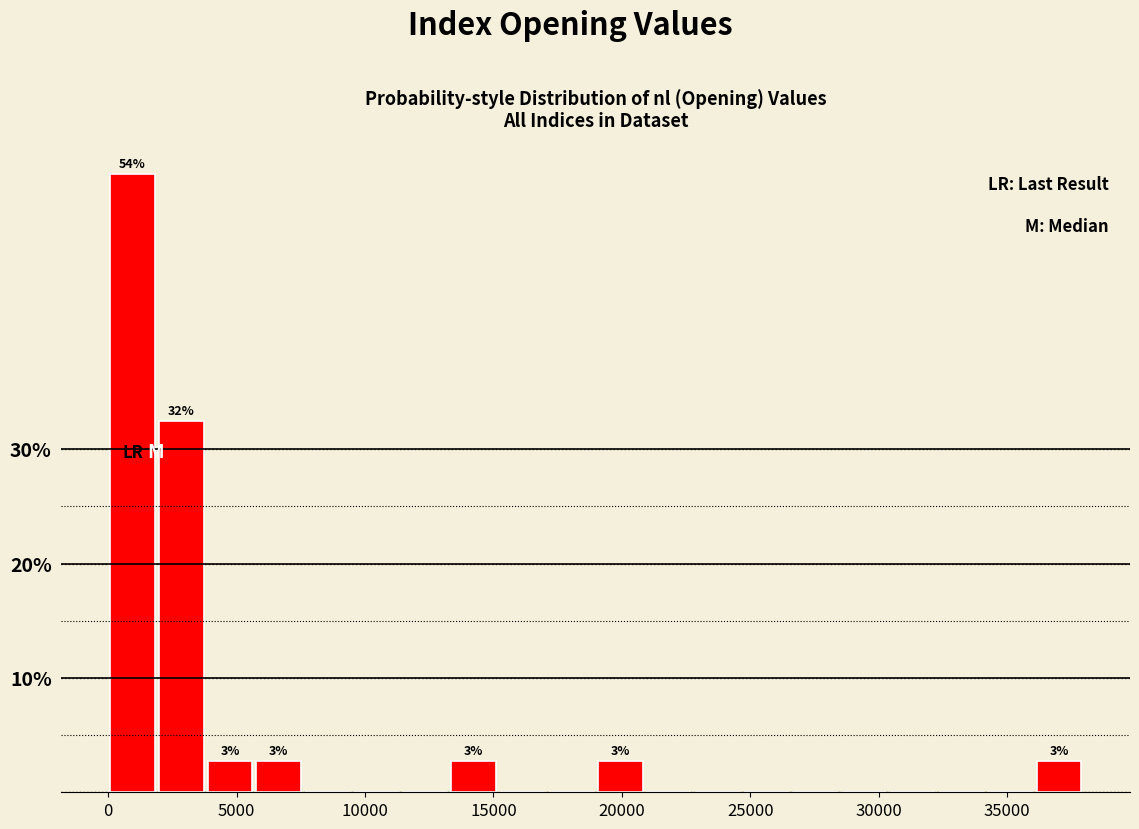

Around what value on the x-axis is the tallest bar? Give the approximate position of its centre, as read against the axis.

1000